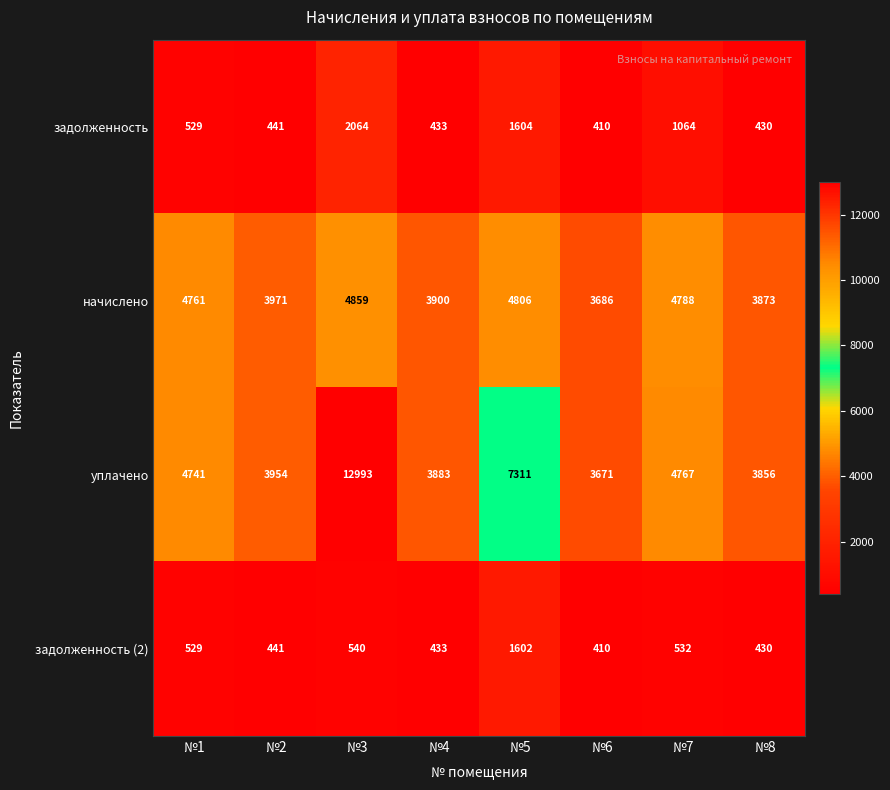

Count the number of data series in this chart.

4